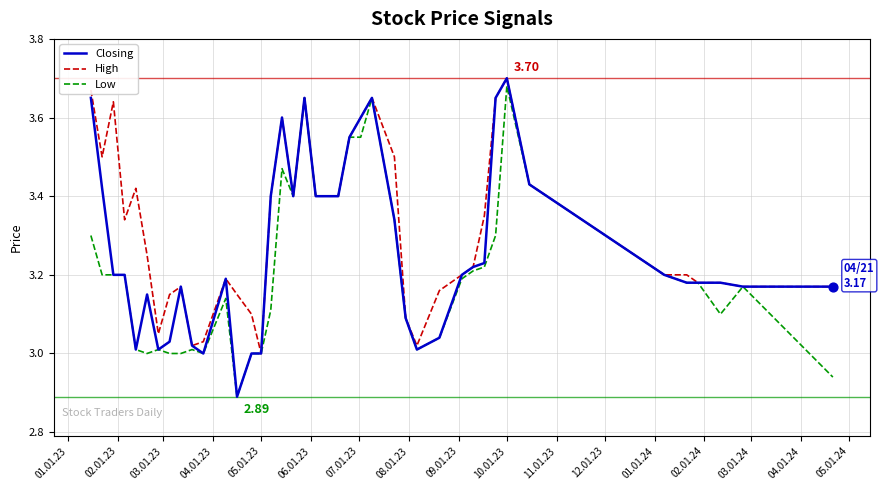

Which series has the largest range (max minus min)?

Closing